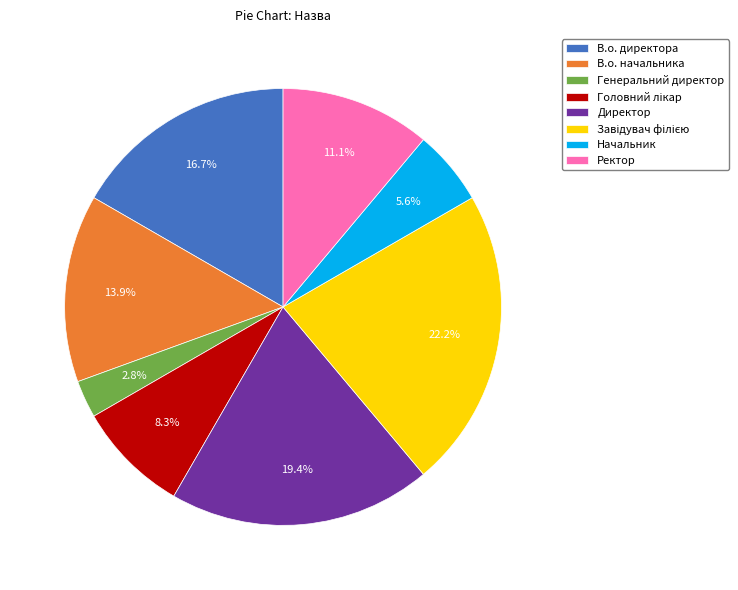

Is it true that Директор is 34% of the pie?

False